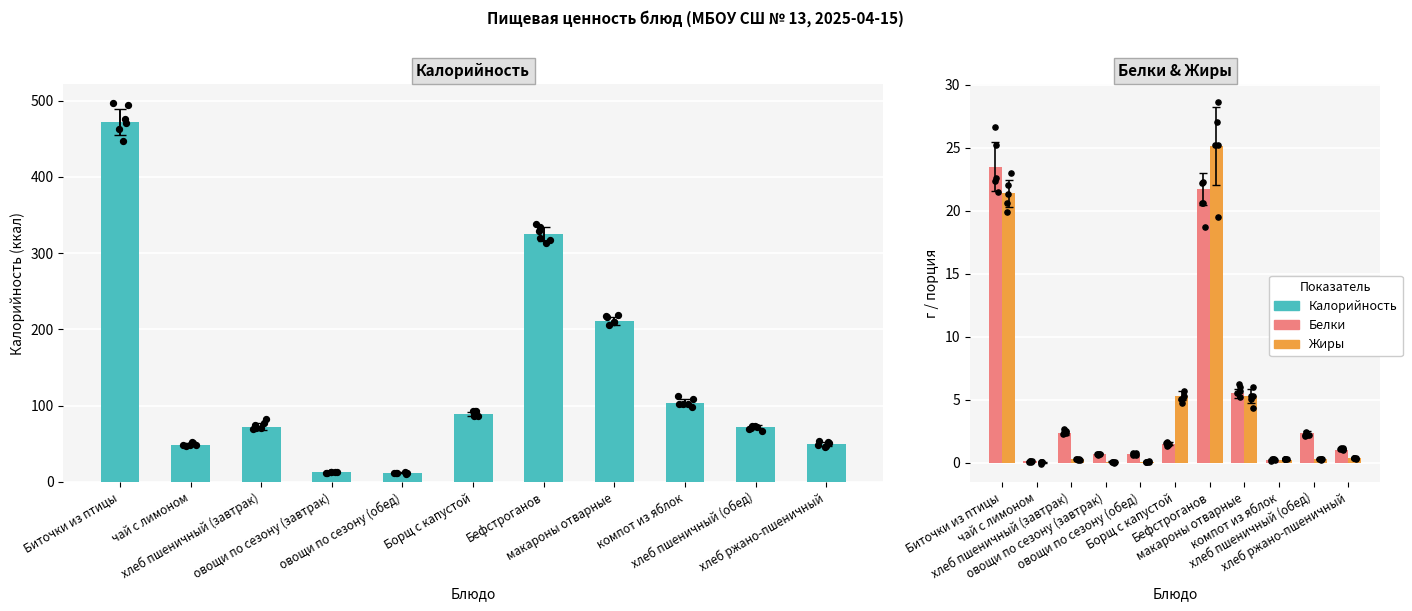

What are all the series names shown in the legend?

Калорийность, Белки, Жиры